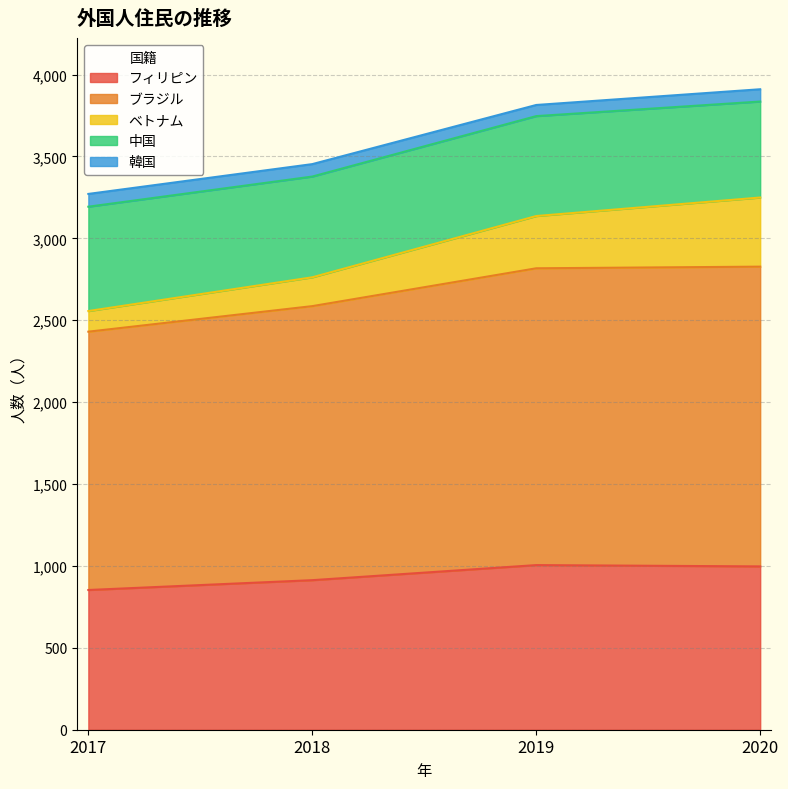

What is the sum of the 中国 values at 2017 and 2019?

1247